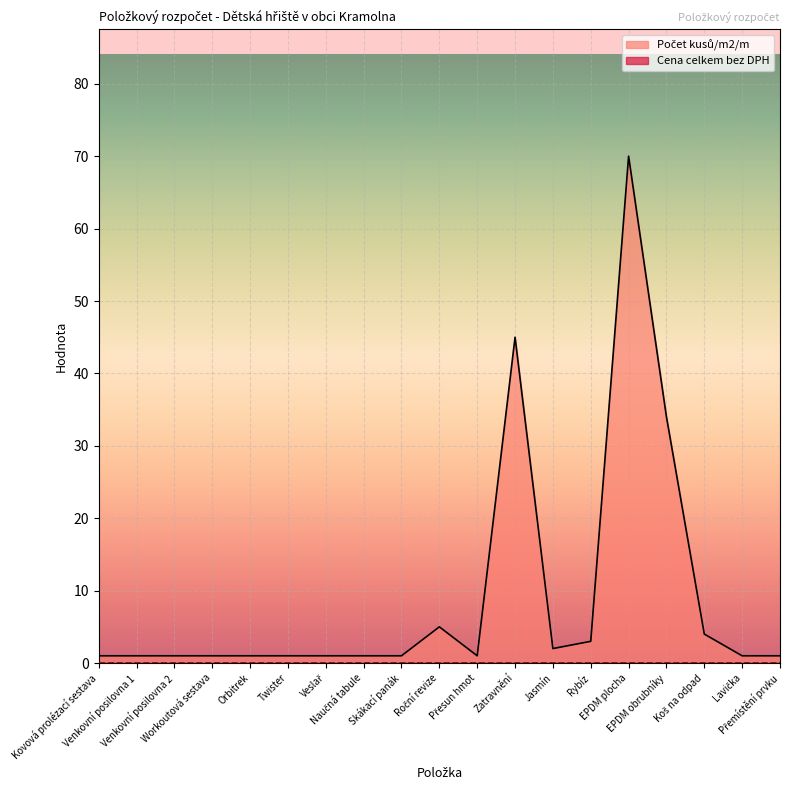

What is the change in value from Jasmín to EPDM plocha?

+68